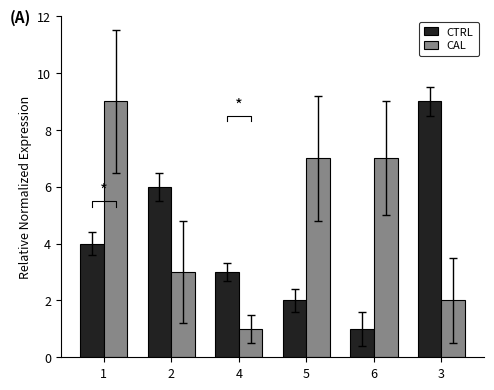

Is it true that CAL equals 3 at 2?

True